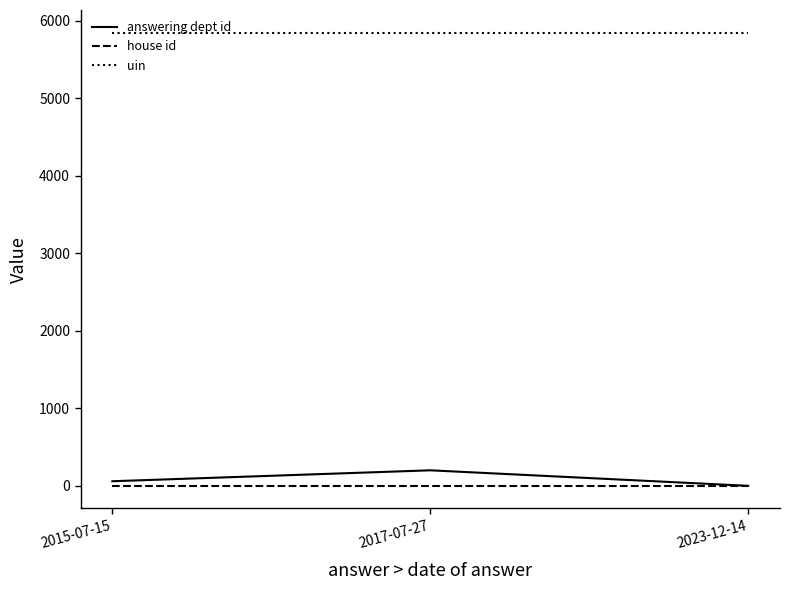

Which category has the highest value in the answering dept id series?

2017-07-27